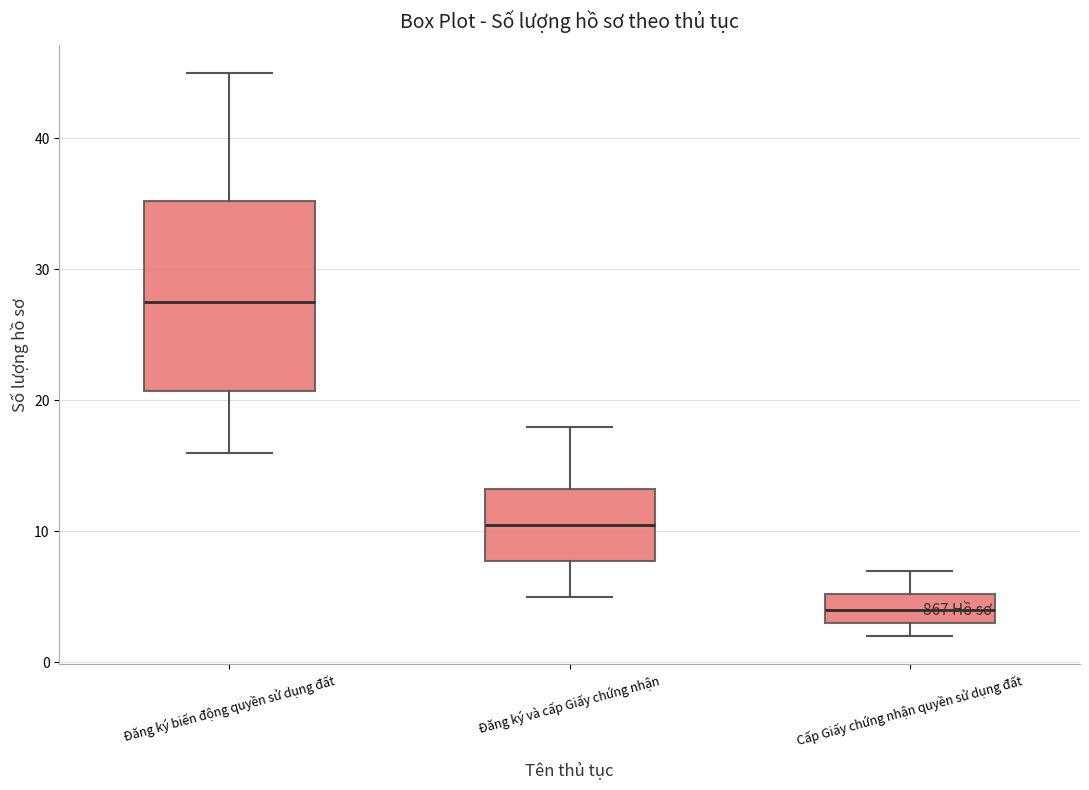

Which box's median line is the highest?

Đăng ký biến động quyền sử dụng đất